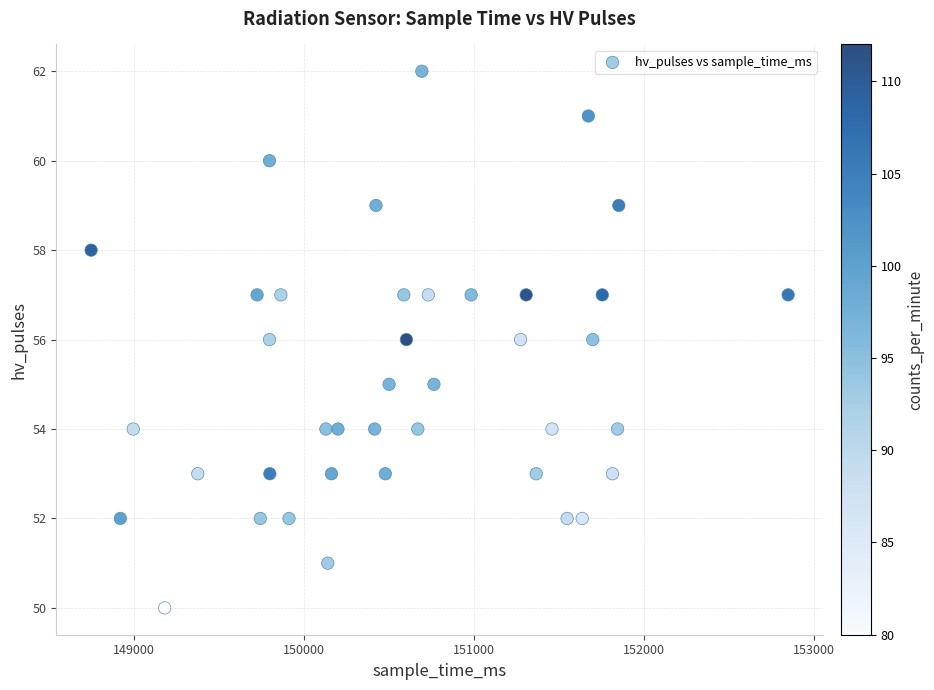

What is the range of X values (max minus min)?

4103